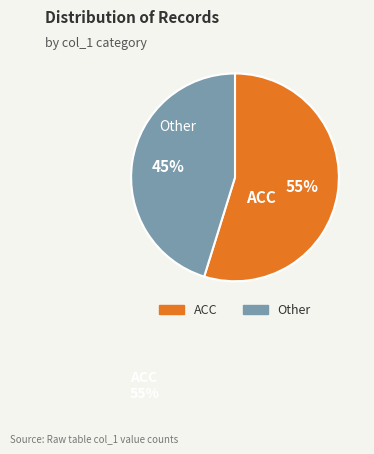

How many slices are in this pie chart?

2